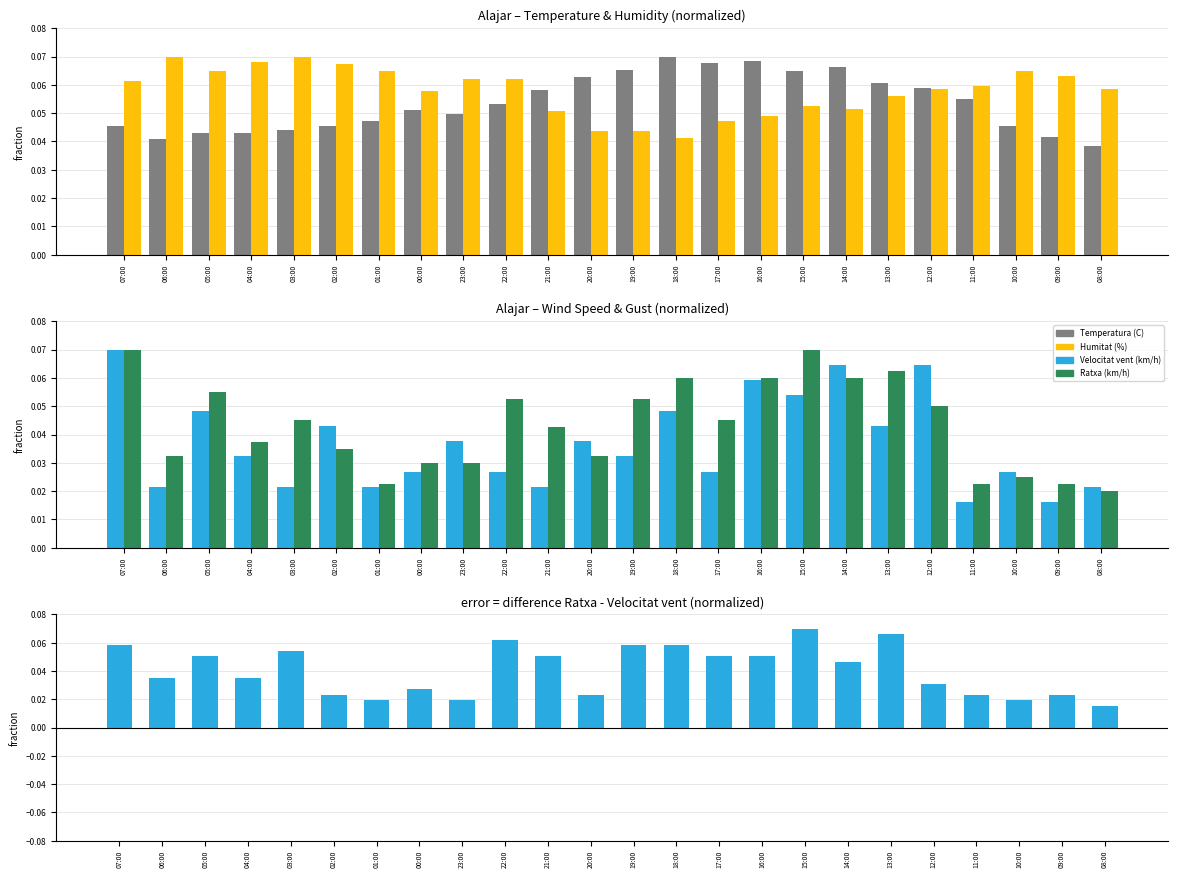

The value of Ratxa - Velocitat vent at 21:00 is 0.1. True or false?

True